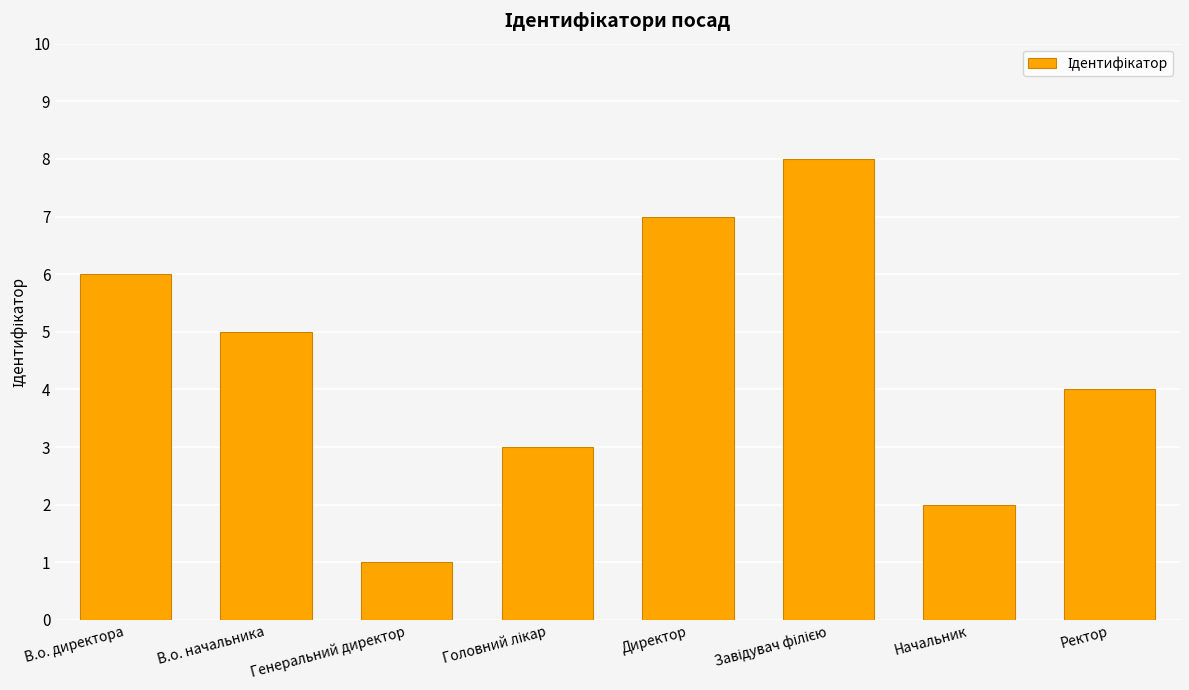

Reading left to right, extract all data points from this chart.

6	5	1	3	7	8	2	4